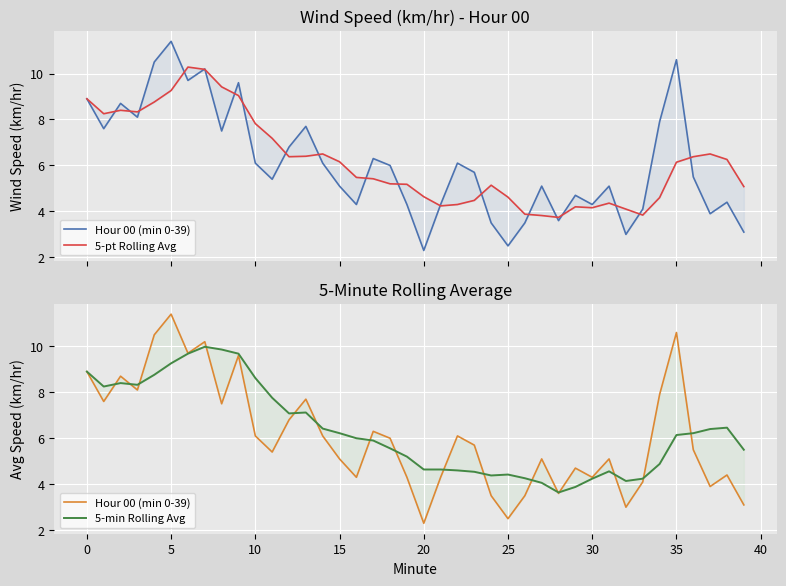

What is the total value across all series at 11?

20.3